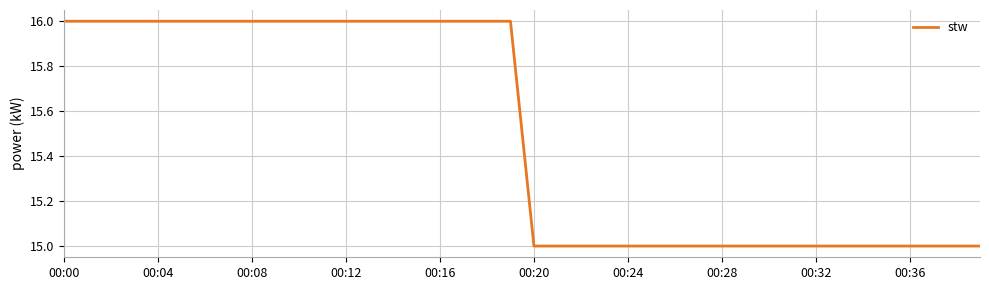

What is the maximum value shown in the chart?

16